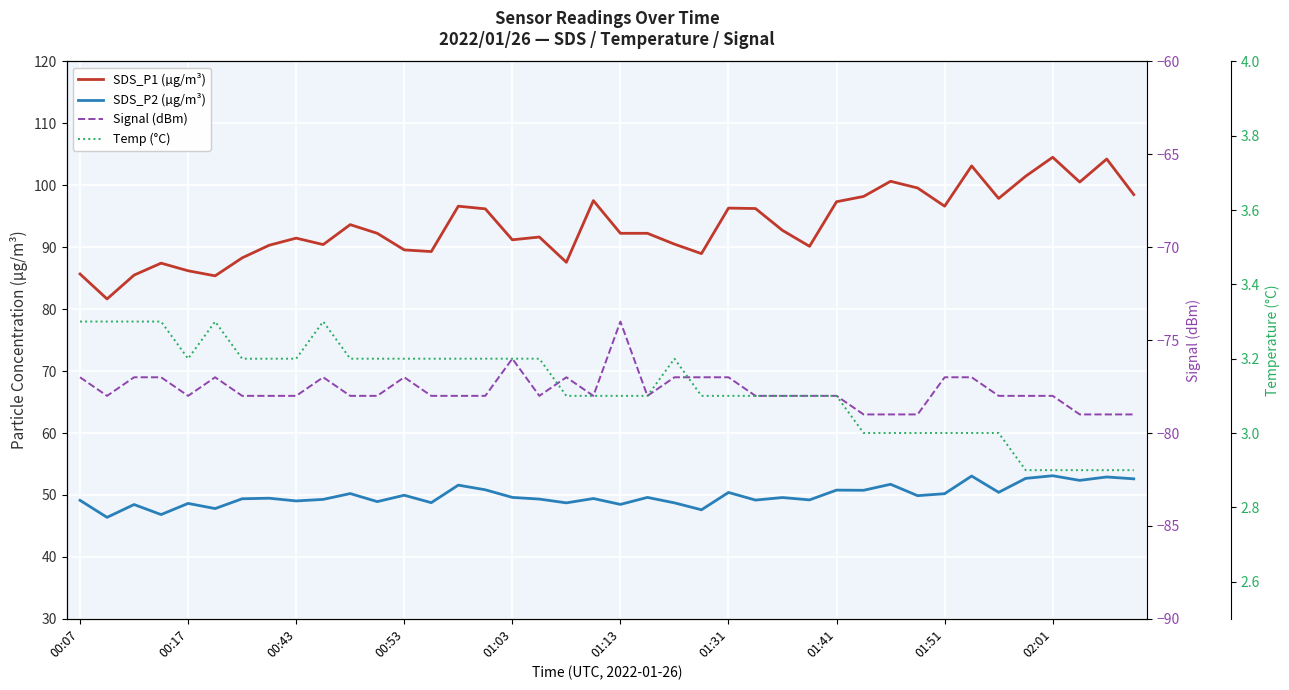

True or false: Signal (dBm) and SDS_P2 (µg/m³) intersect in this chart.

False